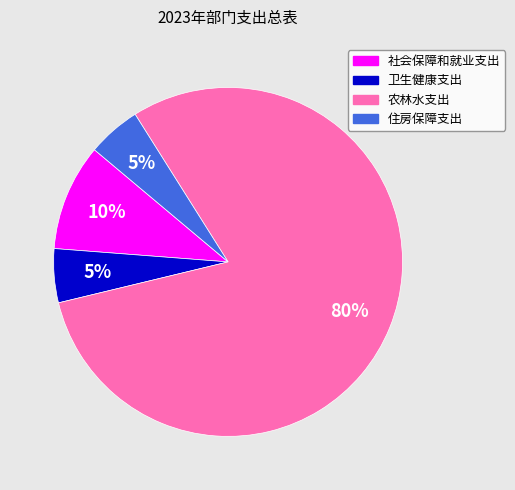

Does 农林水支出 represent more than half of the total?

Yes